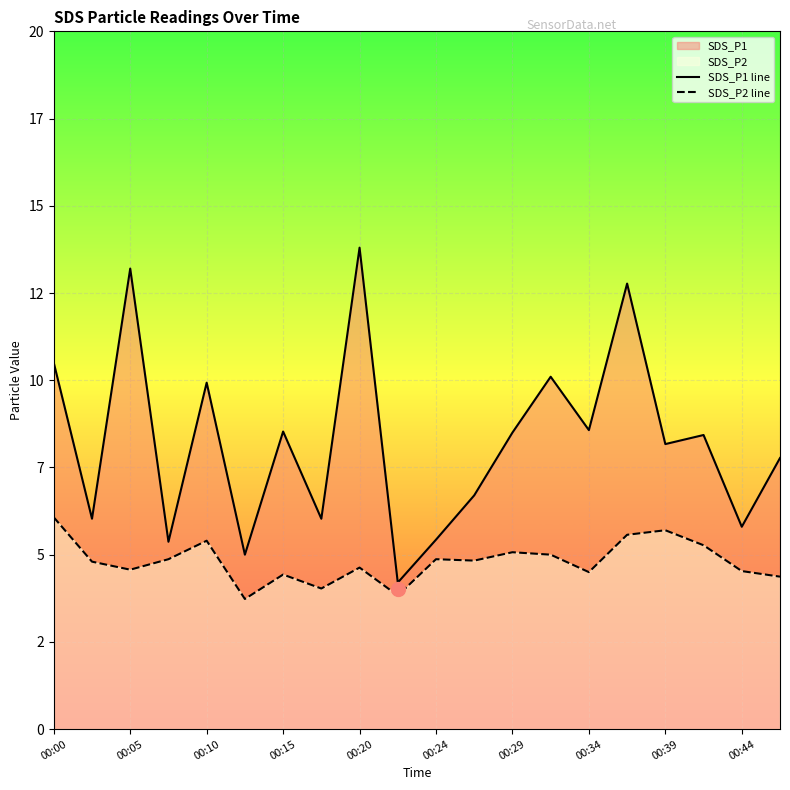

Is the value of SDS_P1 line at 00:34 greater than the value of SDS_P2 line at 12?

Yes